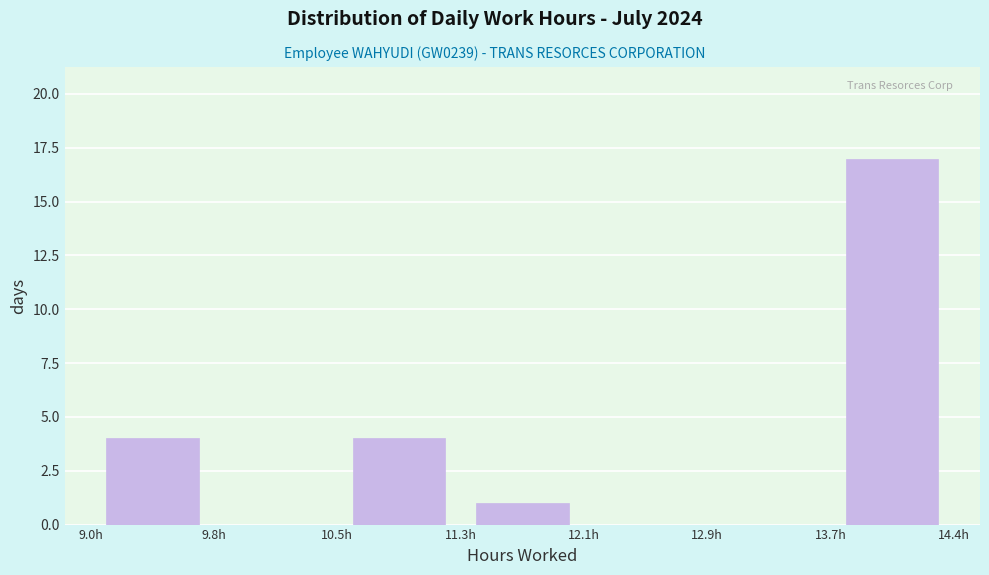

Reading left to right, transcribe this chart: for each bar, give the range it covers on the x-axis and its height. Neither the bar edges nor the heights are printed on the chart, so give them approximately, as read against the axes.

8.97 to 9.75: 4
9.75 to 10.53: 0
10.53 to 11.31: 4
11.31 to 12.09: 1
12.09 to 12.87: 0
12.87 to 13.65: 0
13.65 to 14.43: 17